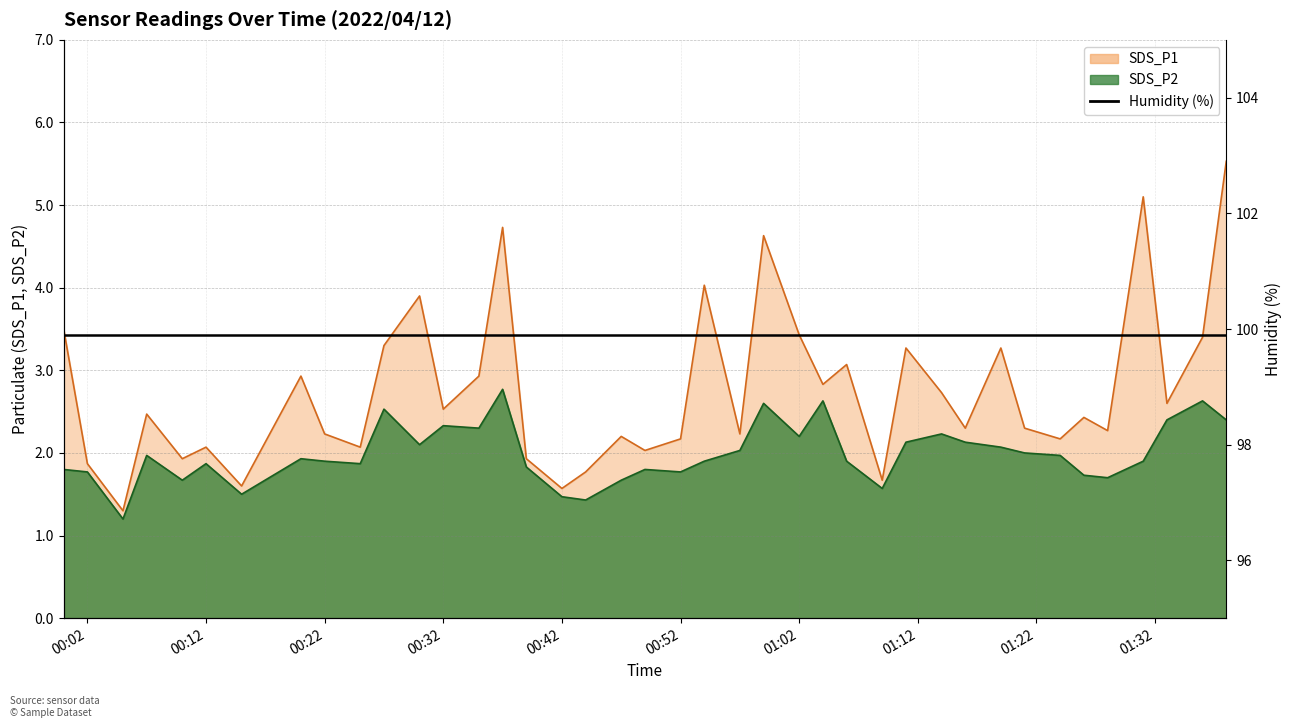

At which category is the sum across all series the highest?

2022/04/12 01:38